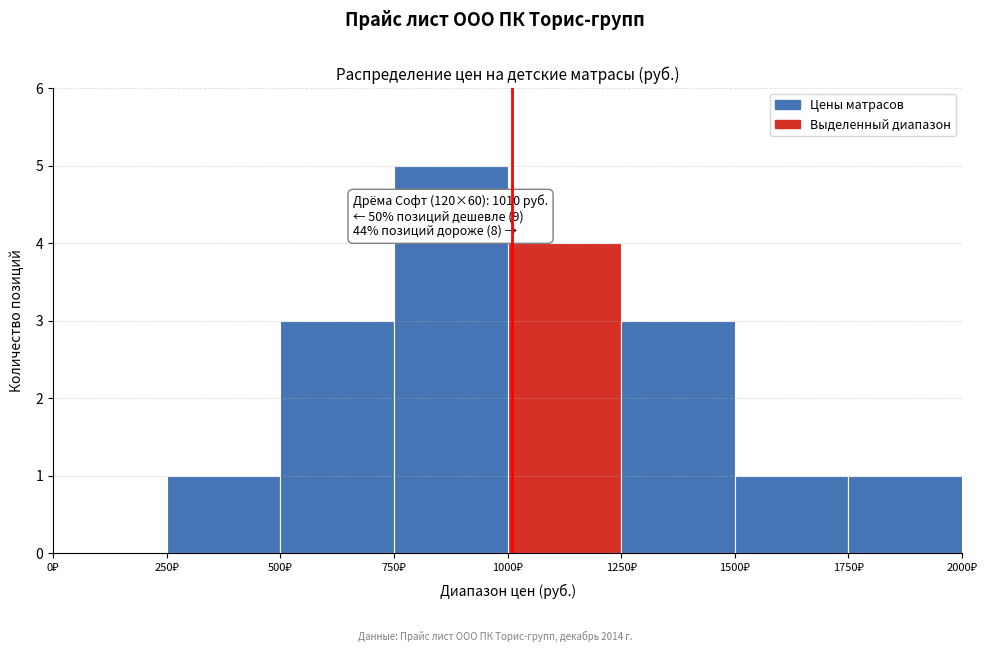

Which range on the x-axis has the tallest bar?

750 to 1000